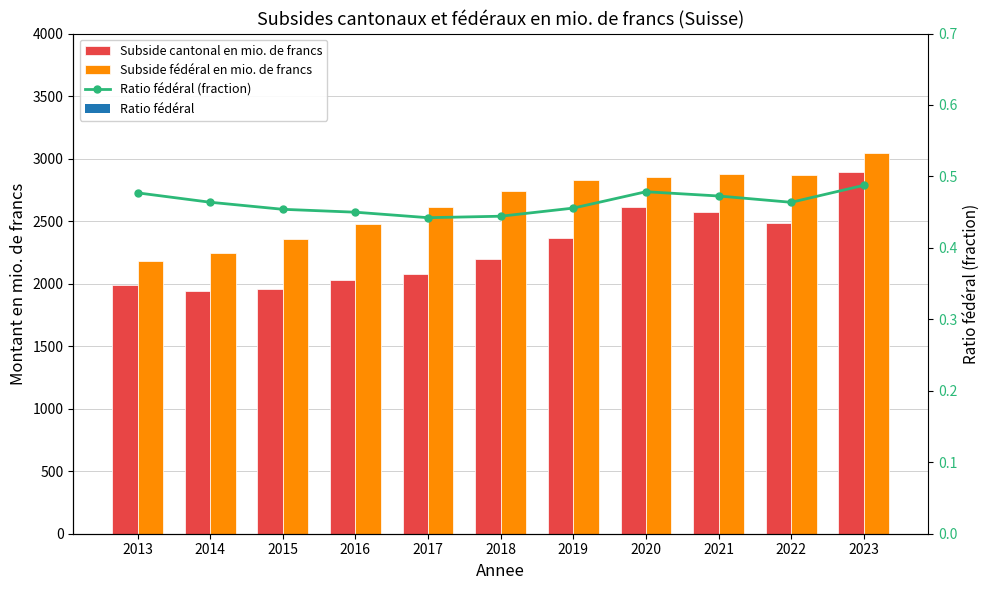

Which series has the largest total across all categories?

Subside fédéral en mio. de francs